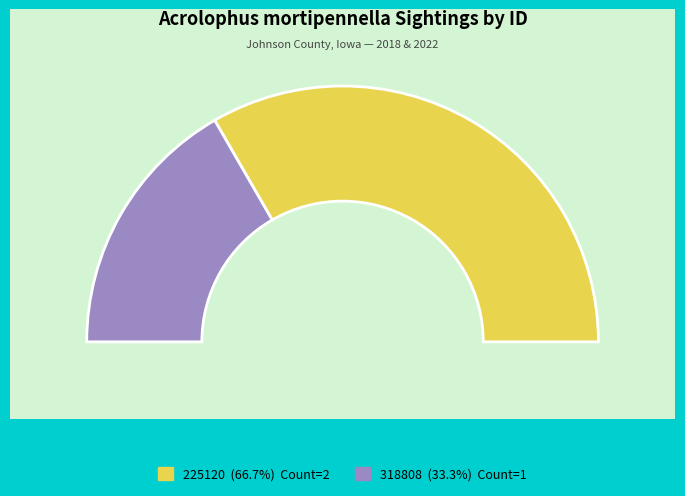

What percentage do 225120 and 318808 together represent?

100.0%